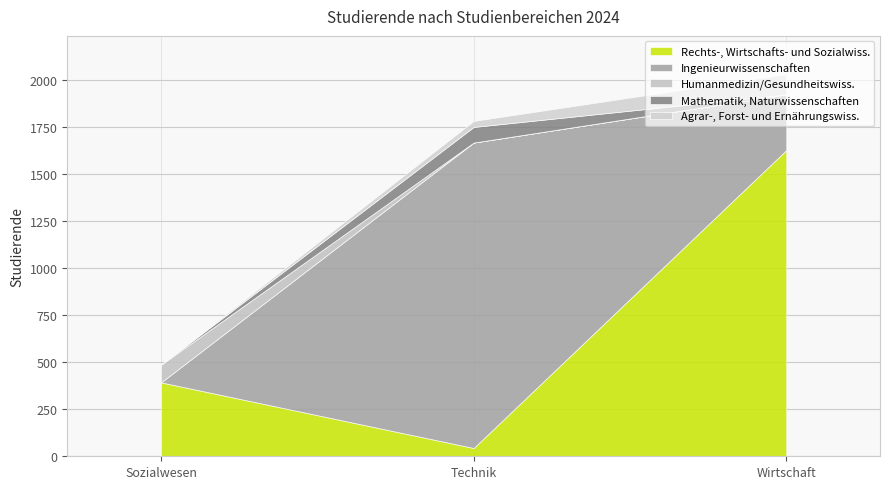

What is the average value of the Rechts-, Wirtschafts- und Sozialwiss. series?

688